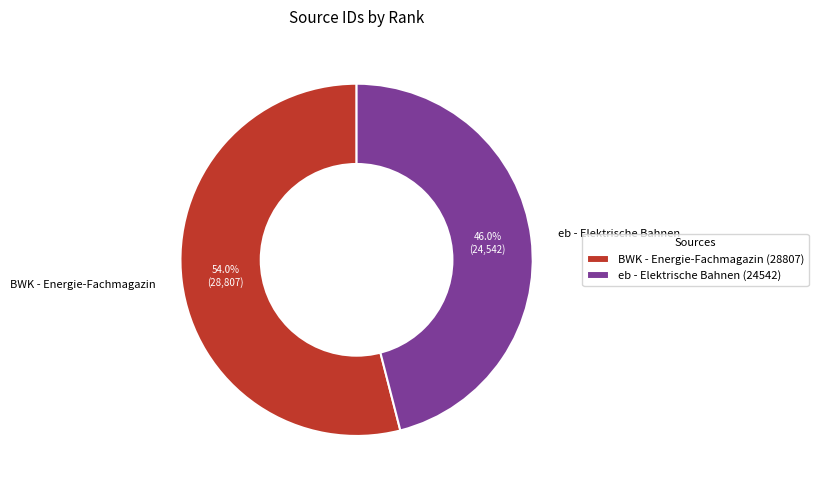

What is the total percentage of BWK - Energie-Fachmagazin and eb - Elektrische Bahnen?

100.0%